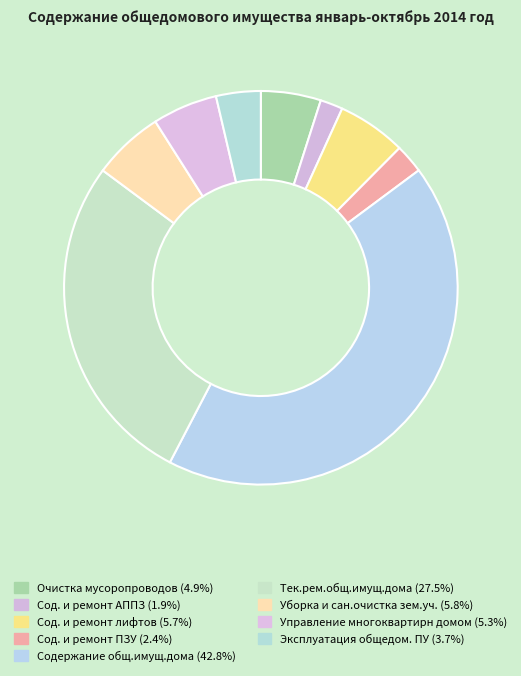

Which category has the biggest portion of the pie?

Содержание общ.имущ.дома